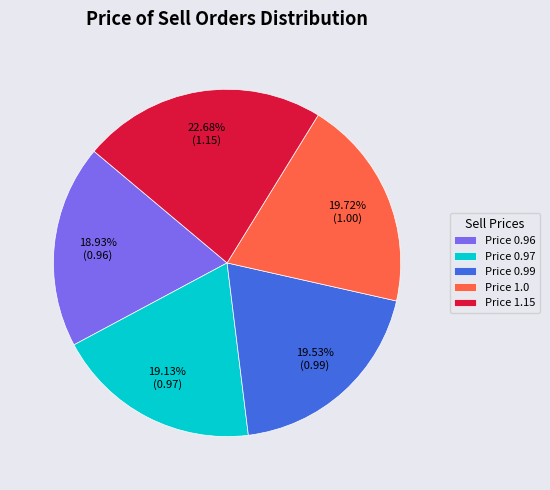

How many slices are in this pie chart?

5